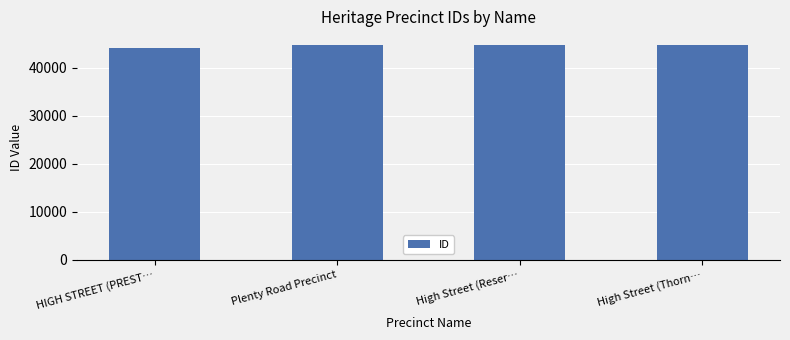

How many series are shown in this chart?

1